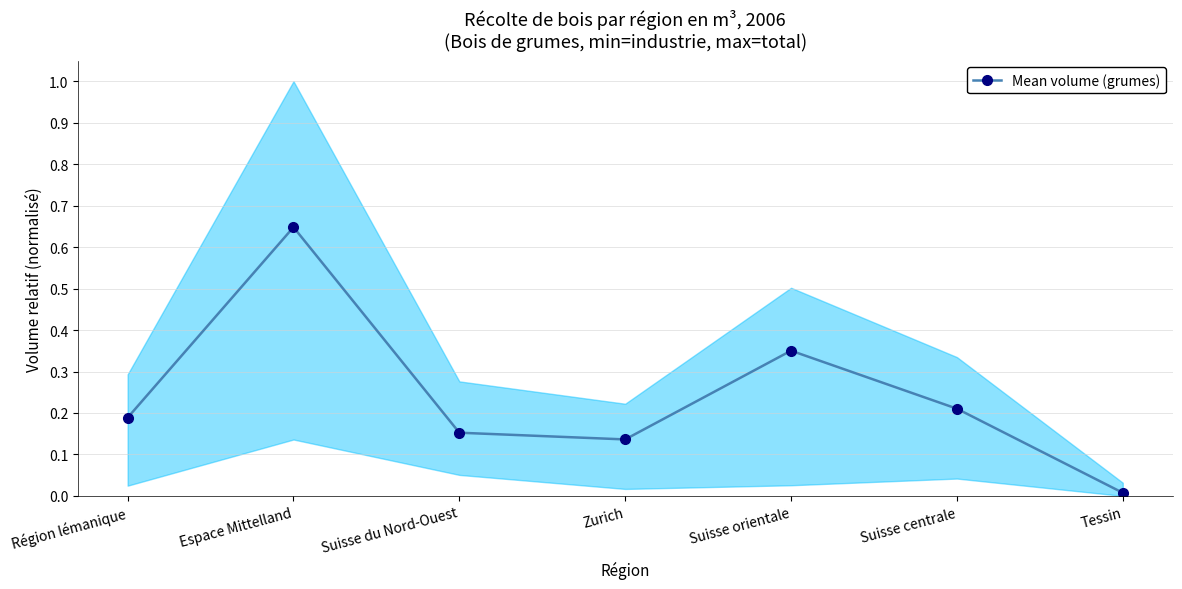

How many points are lower than both their immediate neighbors (excluding endpoints)?

1